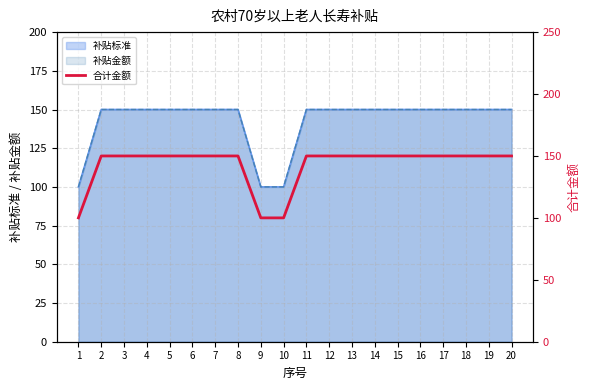

True or false: the data shows 39 at 16.

False